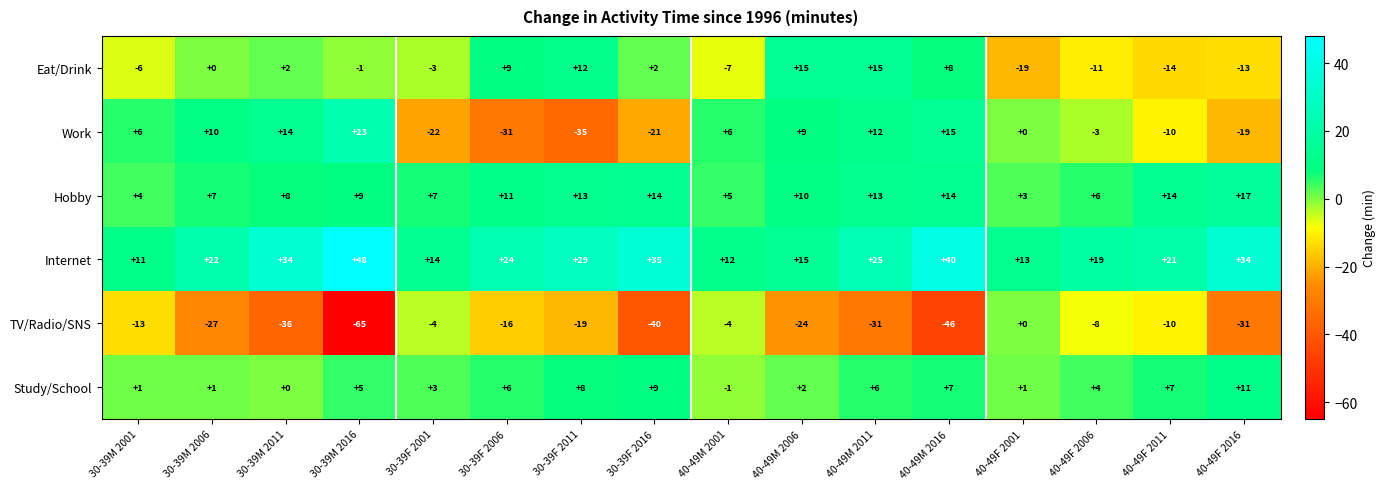

At 40-49F 2016, list the series in order from smallest to largest.

TV/Radio/SNS, Work, Eat/Drink, Study/School, Hobby, Internet